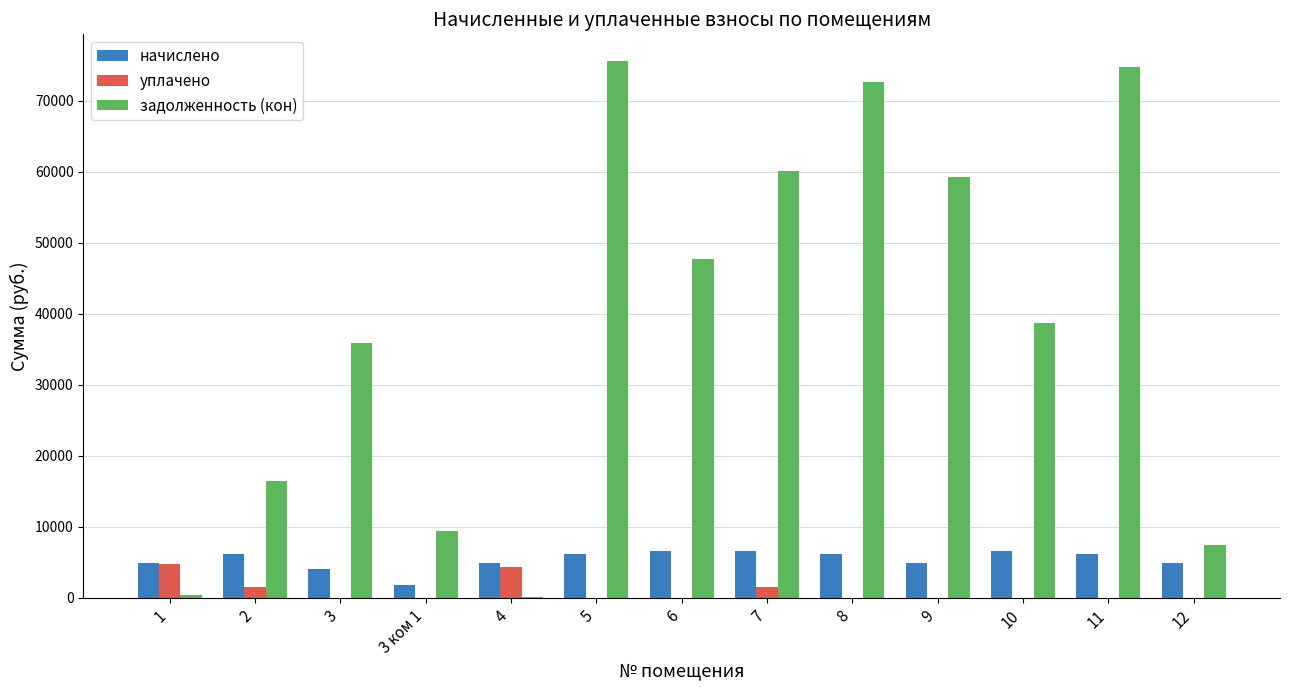

What is the maximum value for начислено?

6609.4